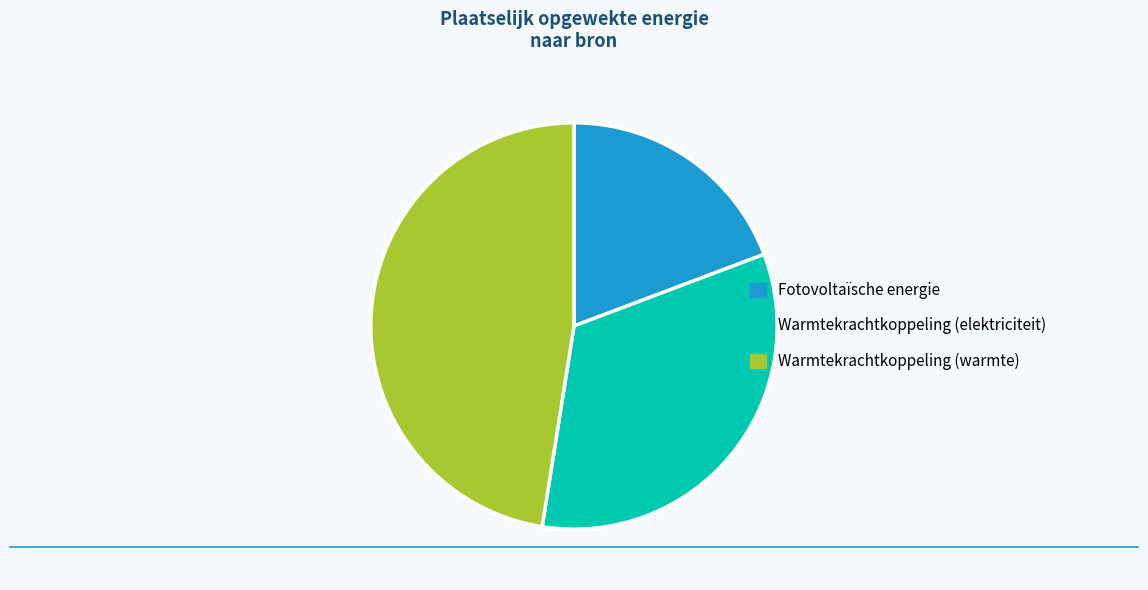

Is there any slice that represents more than half of the pie?

No